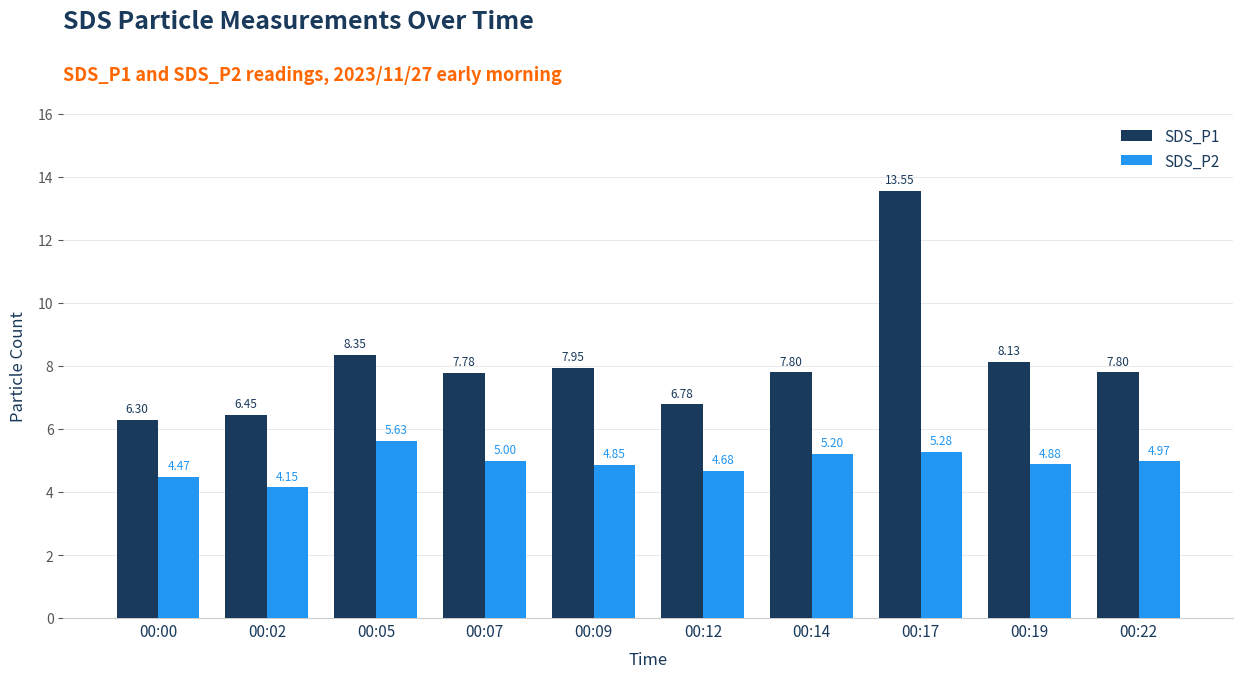

At which label is SDS_P2 closest to 4?

00:02